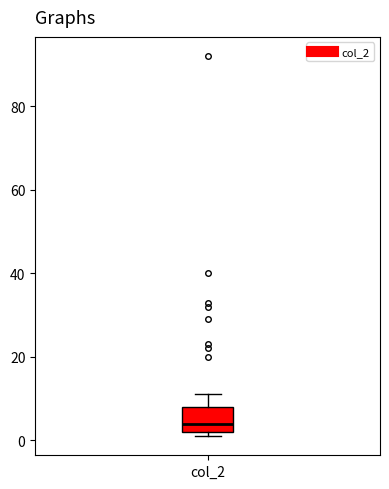

Transcribe this box plot: give where the median line is, the range the box spans, and where the two whiskers end, as read against the y-axis. The values are not printed on the chart, so give them approximately, as read against the axis.

median 4, box 2 to 8, whiskers 2 (just below the box's lower edge) to 12